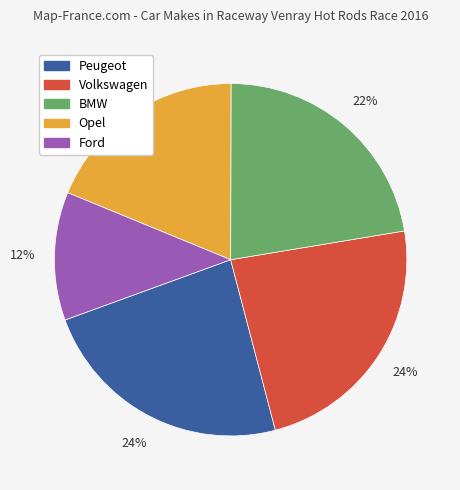

Is there any slice that represents more than half of the pie?

No